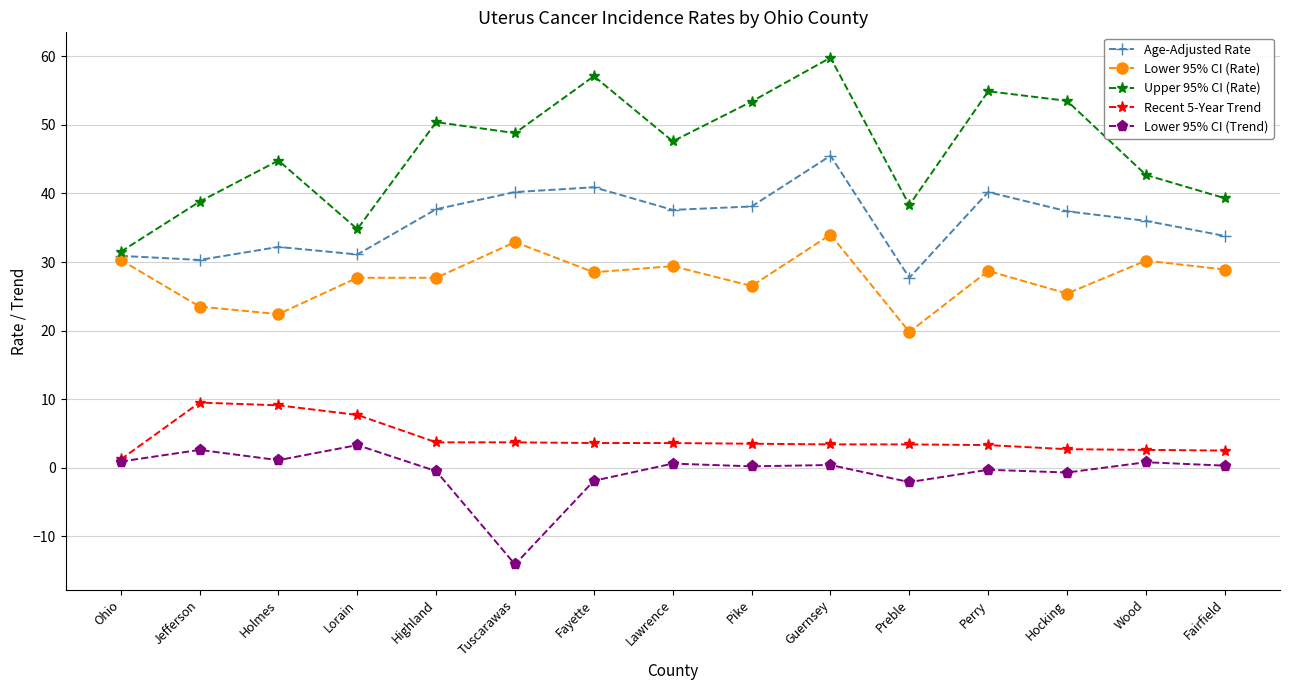

What is the difference between the Lower 95% CI (Trend) values at Jefferson and Fairfield?

2.3